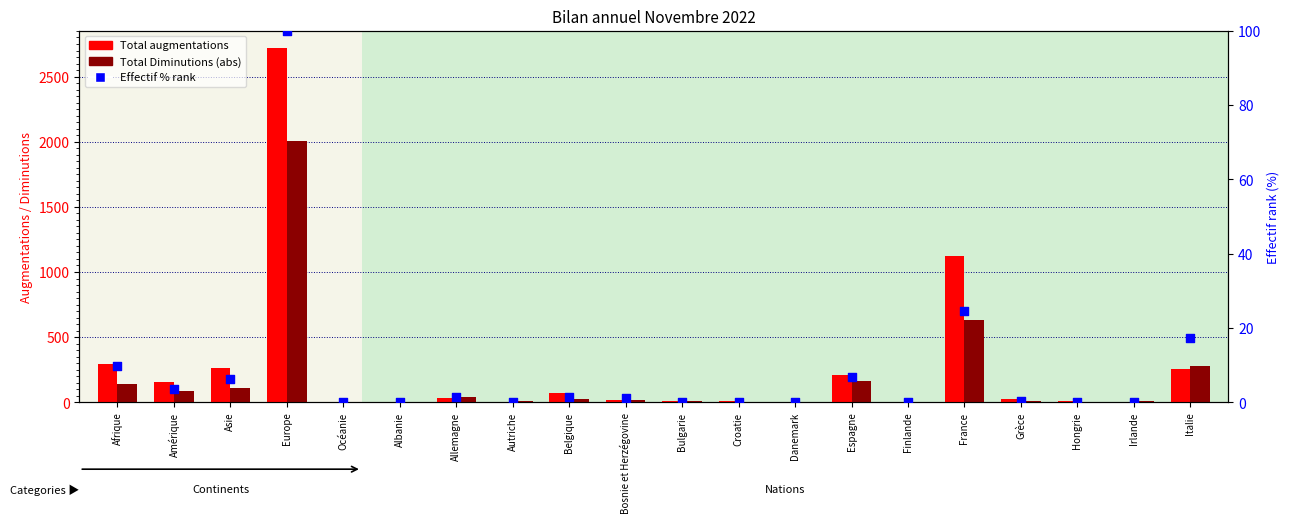

Which series contains the lowest Y value?

Effectif % rank